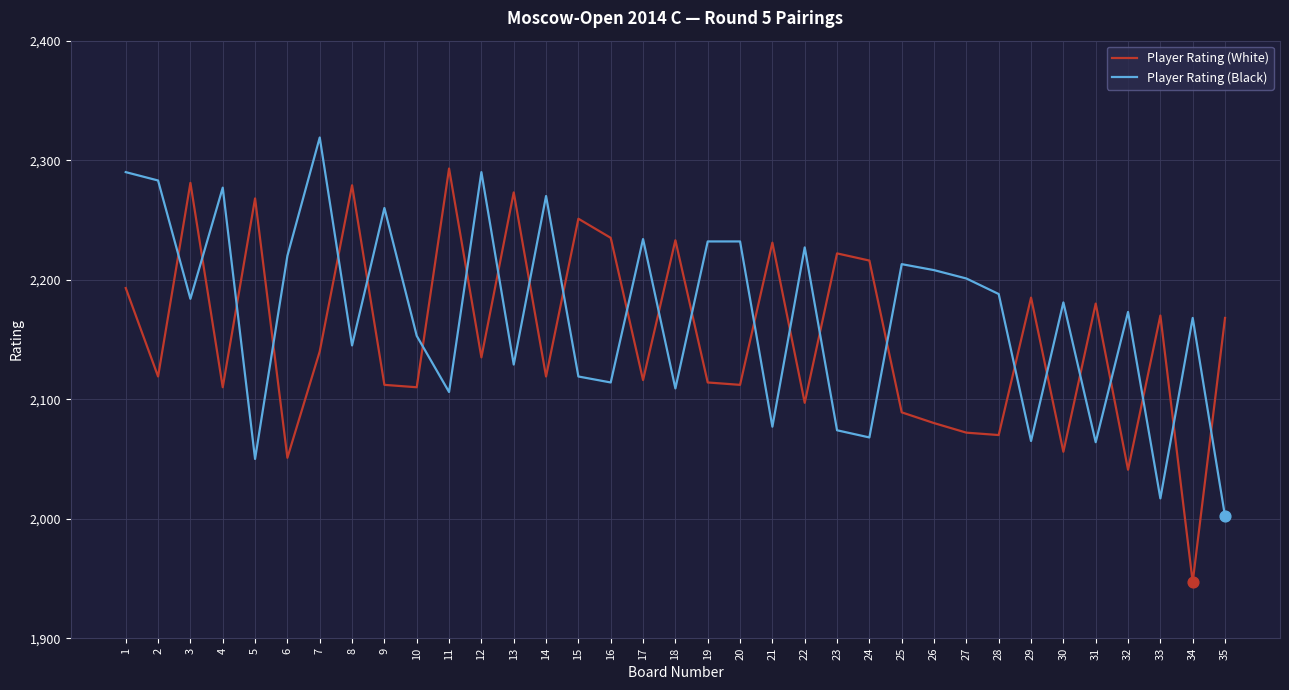

Which series has the widest spread of values?

Player Rating (White)